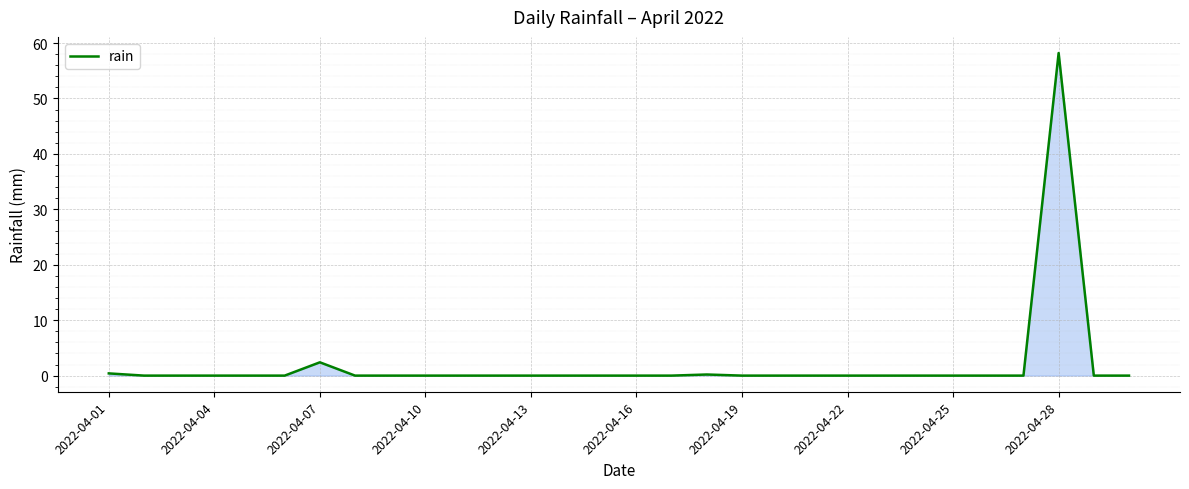

What is the difference between the maximum and minimum values?

58.2